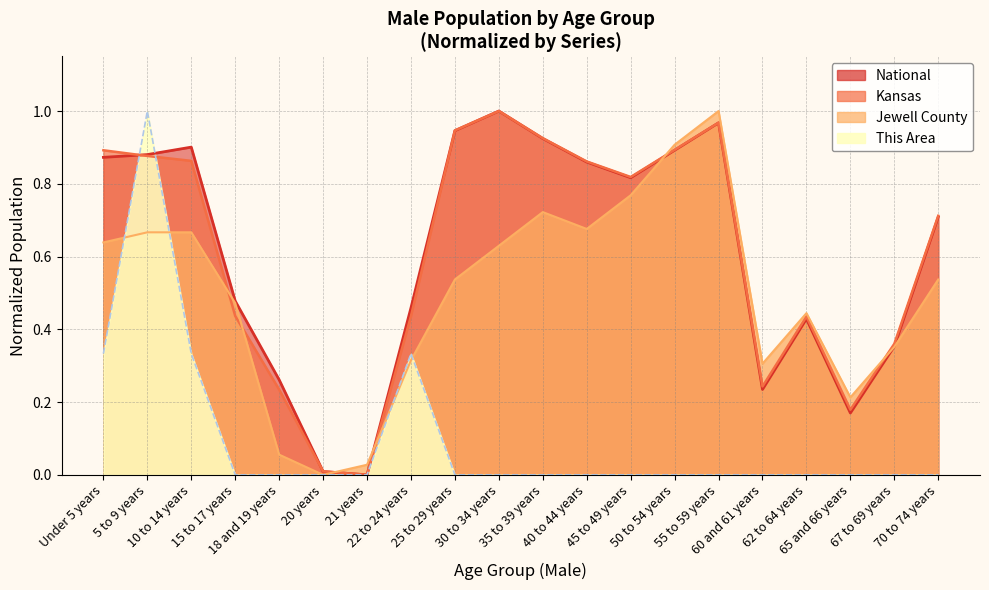

Which series ends up on top after the final intersection of Jewell County and This Area?

Jewell County